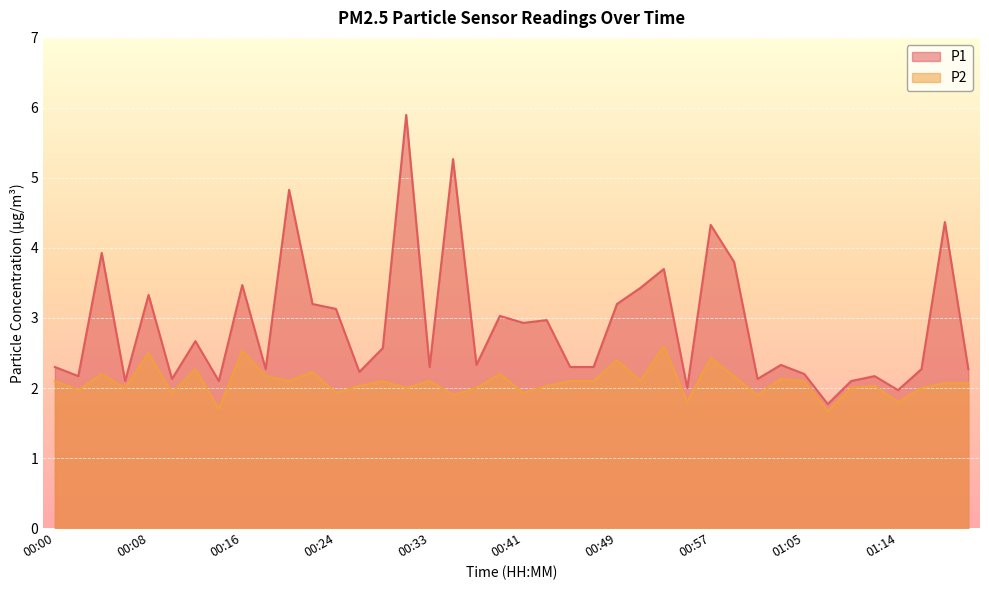

Is it true that P1 equals 6.1 at 00:16?

False